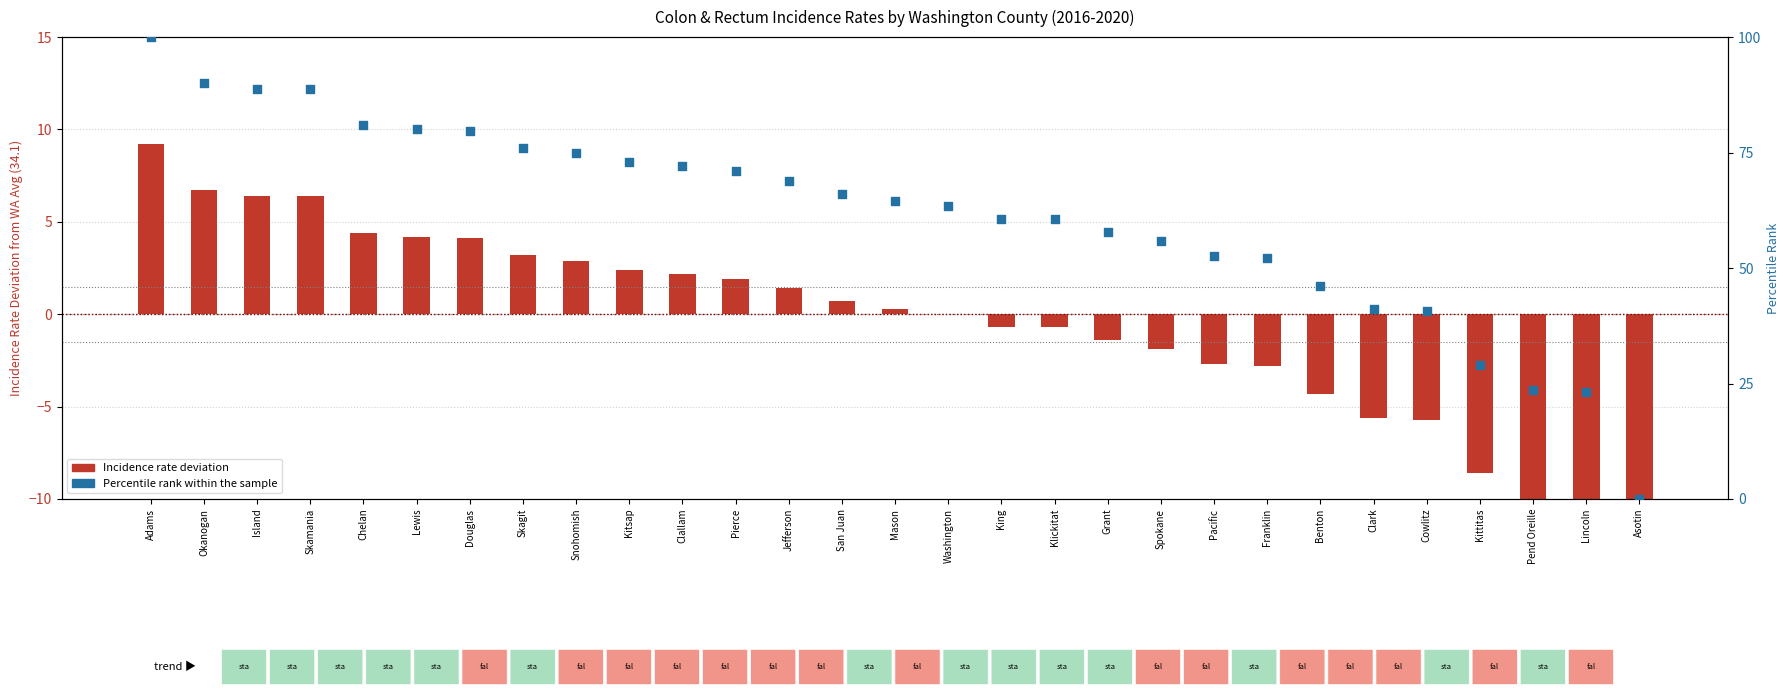

At which category is the sum across all series the highest?

Adams